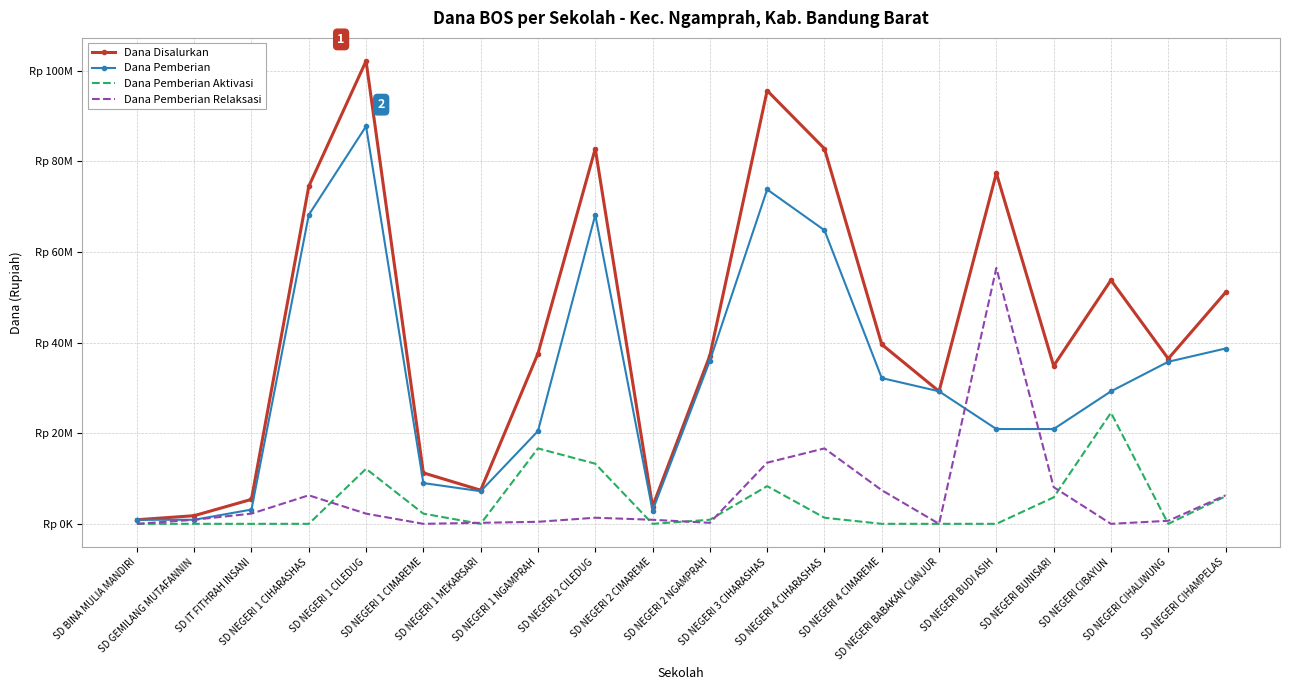

Reading left to right, extract all data points from this chart.

Dana Disalurkan: 900000	1800000	5400000	74475000	102150000	11250000	7425000	37575000	82800000	3825000	37125000	95625000	82800000	39600000	29250000	77400000	34875000	53775000	36450000	51075000
Dana Pemberian: 900000	900000	3150000	68175000	87750000	9000000	7200000	20475000	68175000	2925000	36000000	73800000	64800000	32175000	29250000	20925000	20925000	29250000	35775000	38700000
Dana Pemberian Aktivasi: 0	0	0	0	12150000	2250000	0	16650000	13275000	0	900000	8325000	1350000	0	0	0	5850000	24525000	0	6075000
Dana Pemberian Relaksasi: 0	900000	2250000	6300000	2250000	0	225000	450000	1350000	900000	225000	13500000	16650000	7425000	0	56475000	8100000	0	675000	6300000